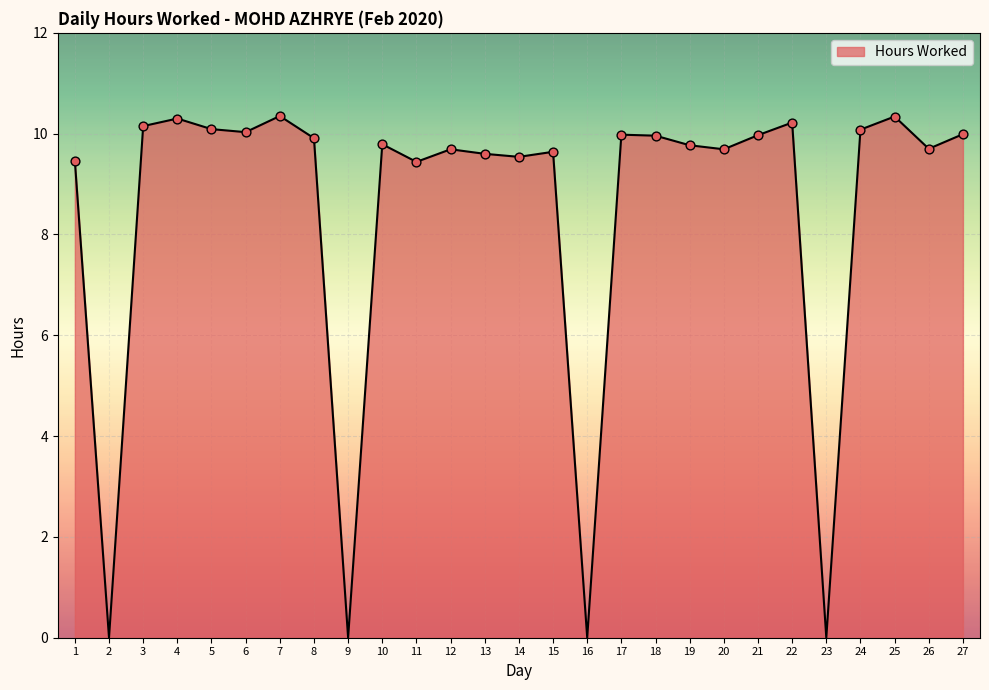

Between 26 and 24, which is larger?

24